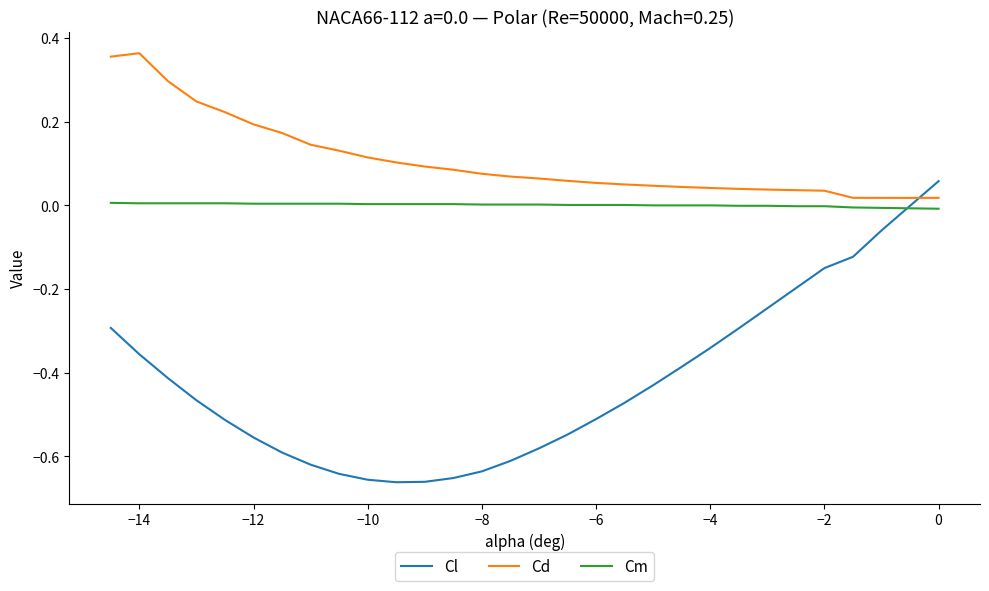

Which series has the widest spread of values?

Cl